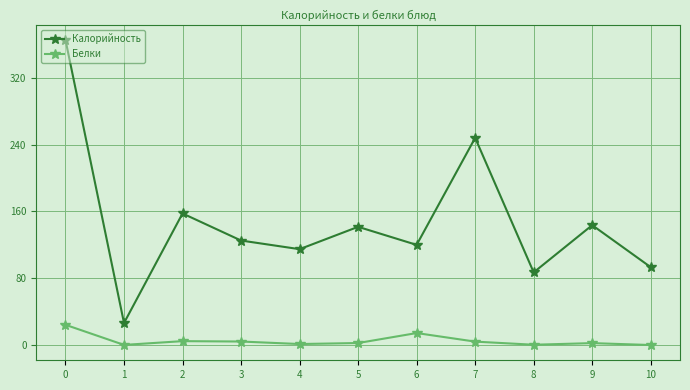

What is the minimum value shown in the chart?

0.1